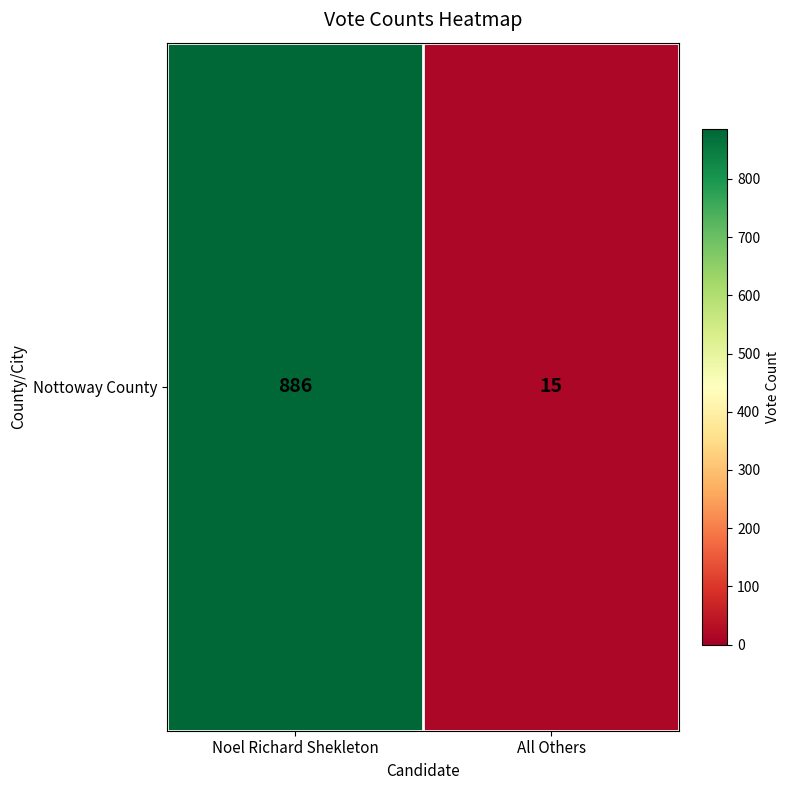

Which label corresponds to the smallest value in the chart?

All Others